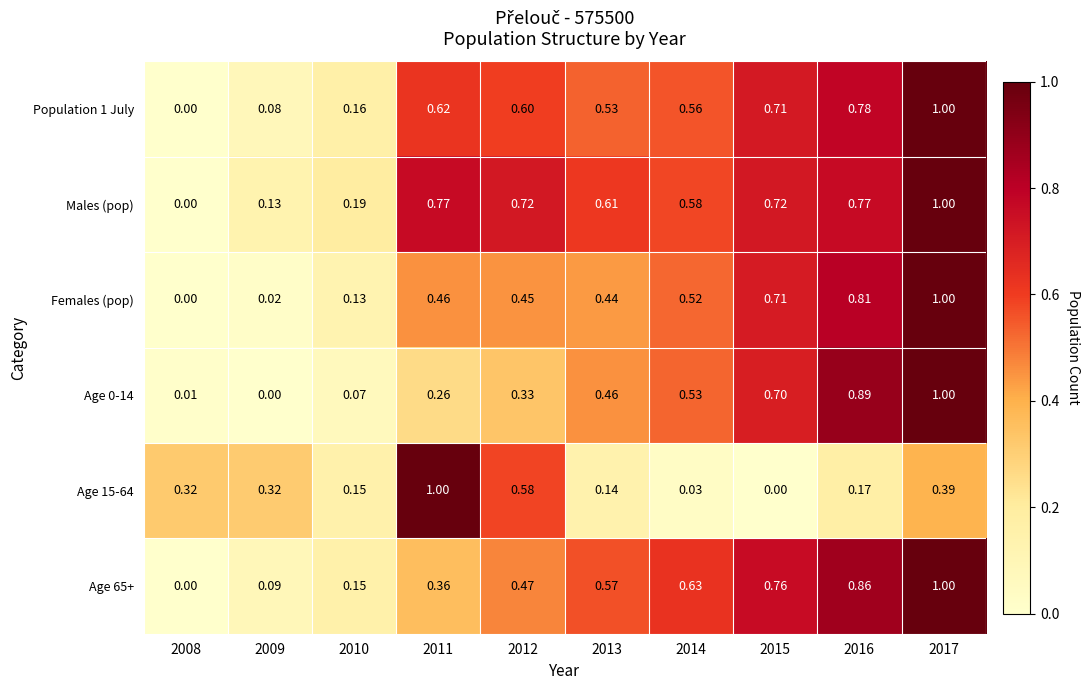

How many categories are shown in the chart?

10